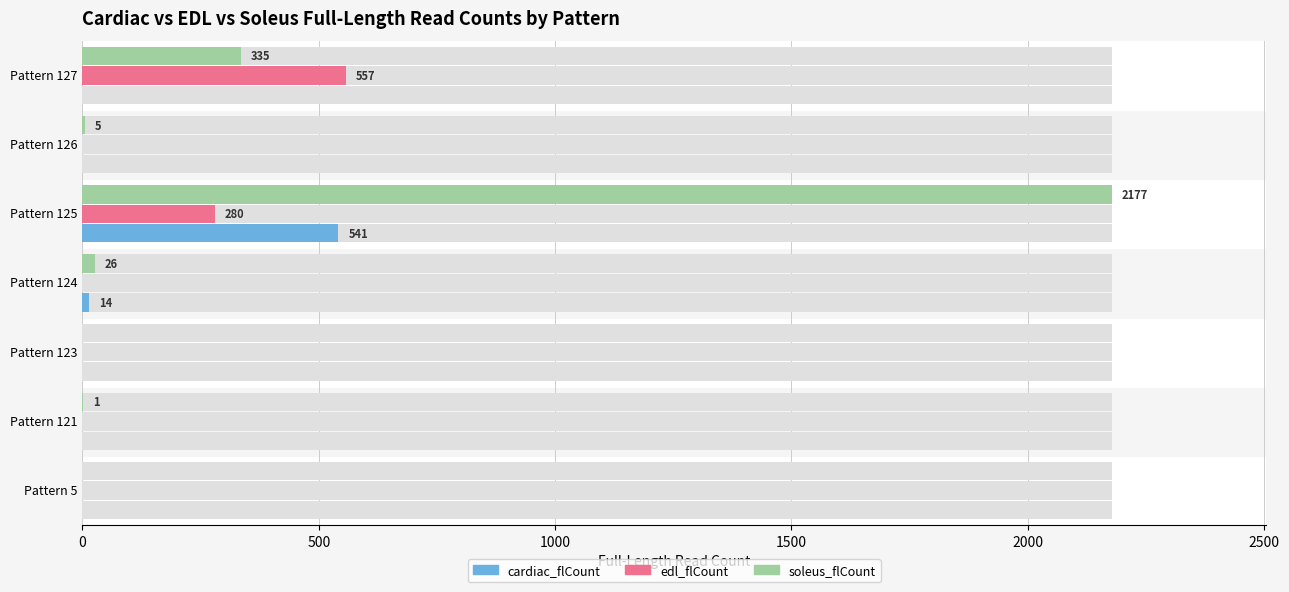

What is the greatest value displayed?

2177